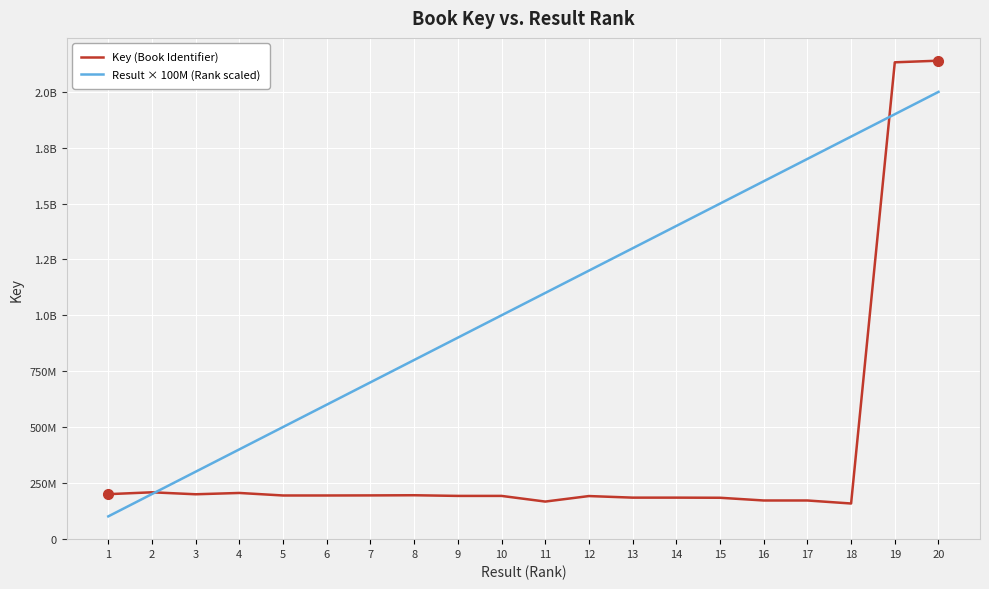

Where is the first local minimum for Key (Book Identifier)?

3